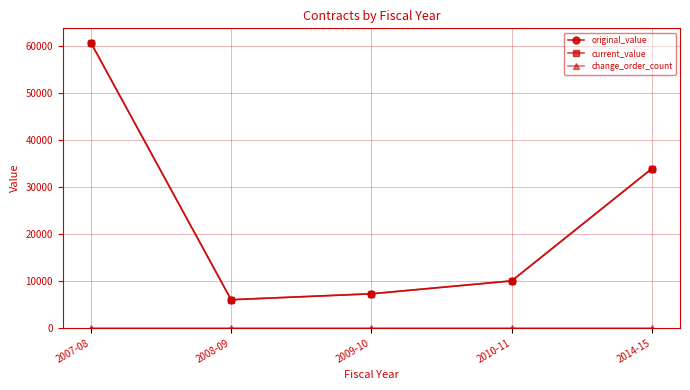

What is the spread (max minus min) of values at 2007-08?

60660.0